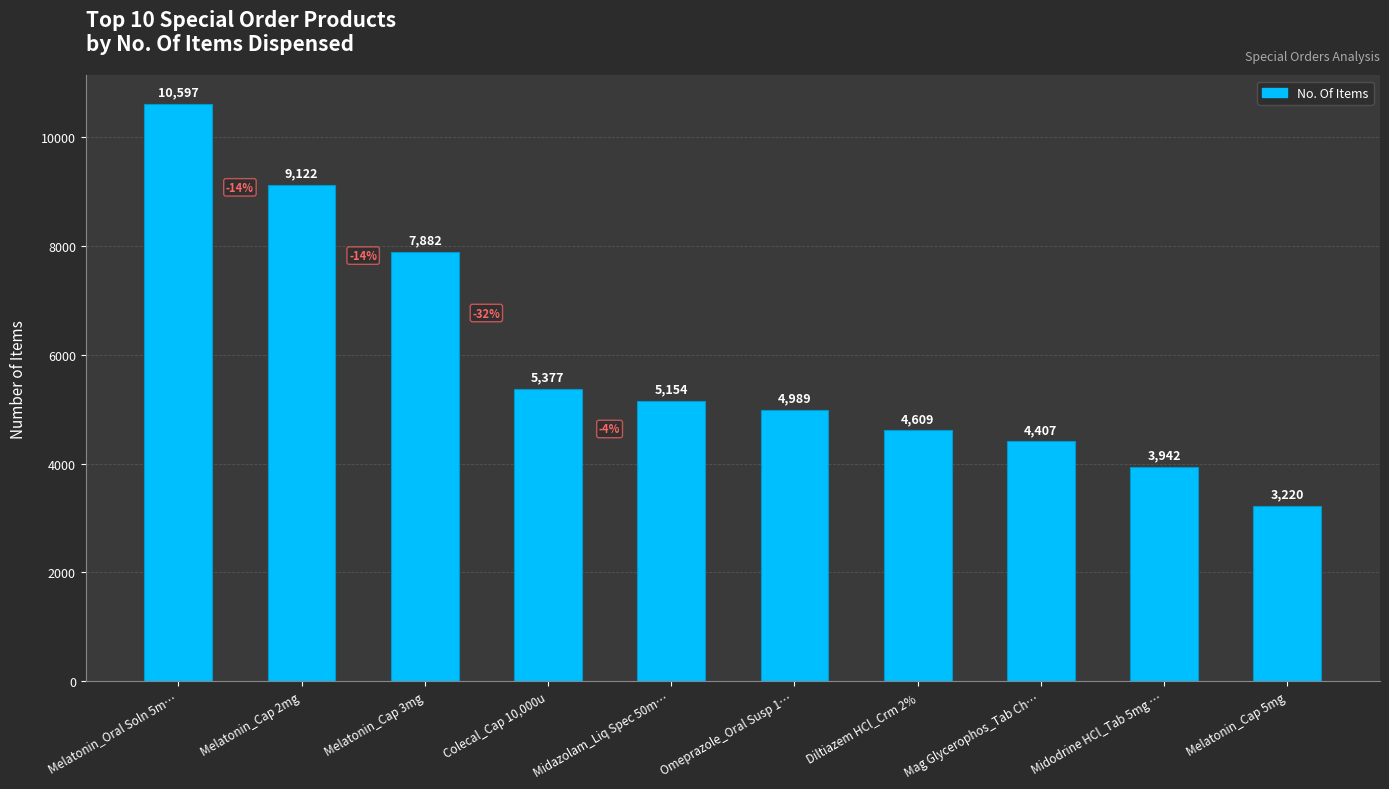

Reading left to right, extract all data points from this chart.

Melatonin_Oral Soln 5m…=10597	Melatonin_Cap 2mg=9122	Melatonin_Cap 3mg=7882	Colecal_Cap 10,000u=5377	Midazolam_Liq Spec 50m…=5154	Omeprazole_Oral Susp 1…=4989	Diltiazem HCl_Crm 2%=4609	Mag Glycerophos_Tab Ch…=4407	Midodrine HCl_Tab 5mg …=3942	Melatonin_Cap 5mg=3220